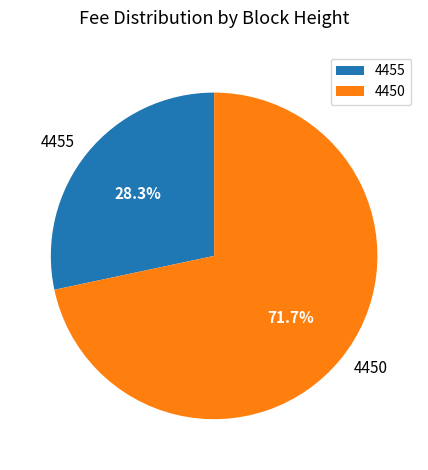

What is the smallest slice in the pie chart?

4455